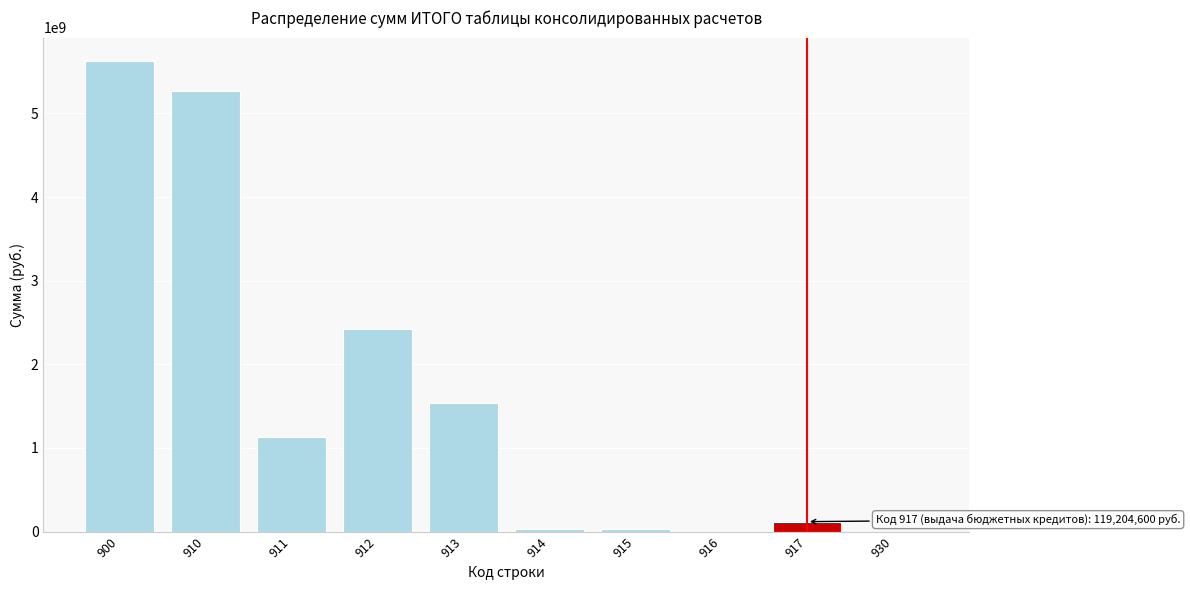

What is the sum of all values?

16159066798.6